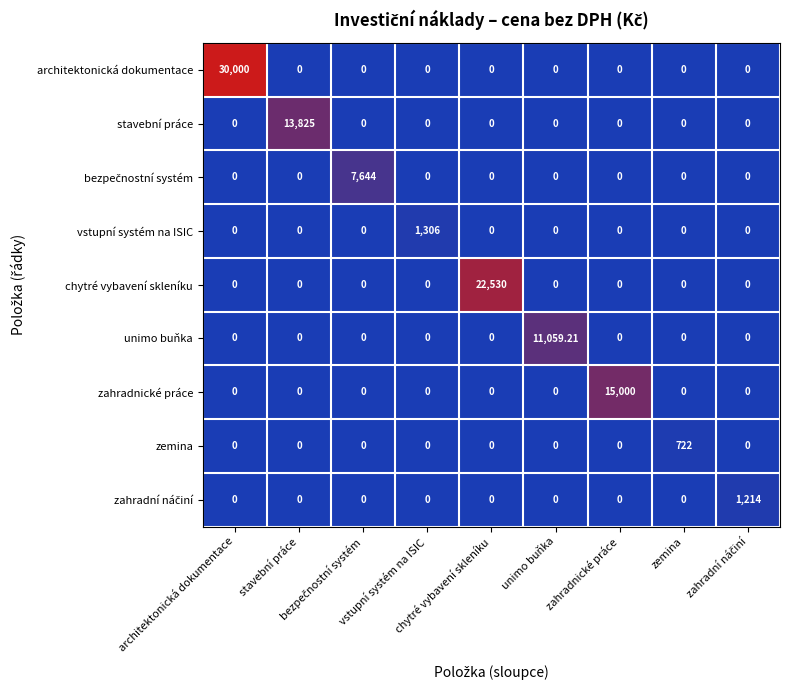

How many categories are shown in the chart?

9